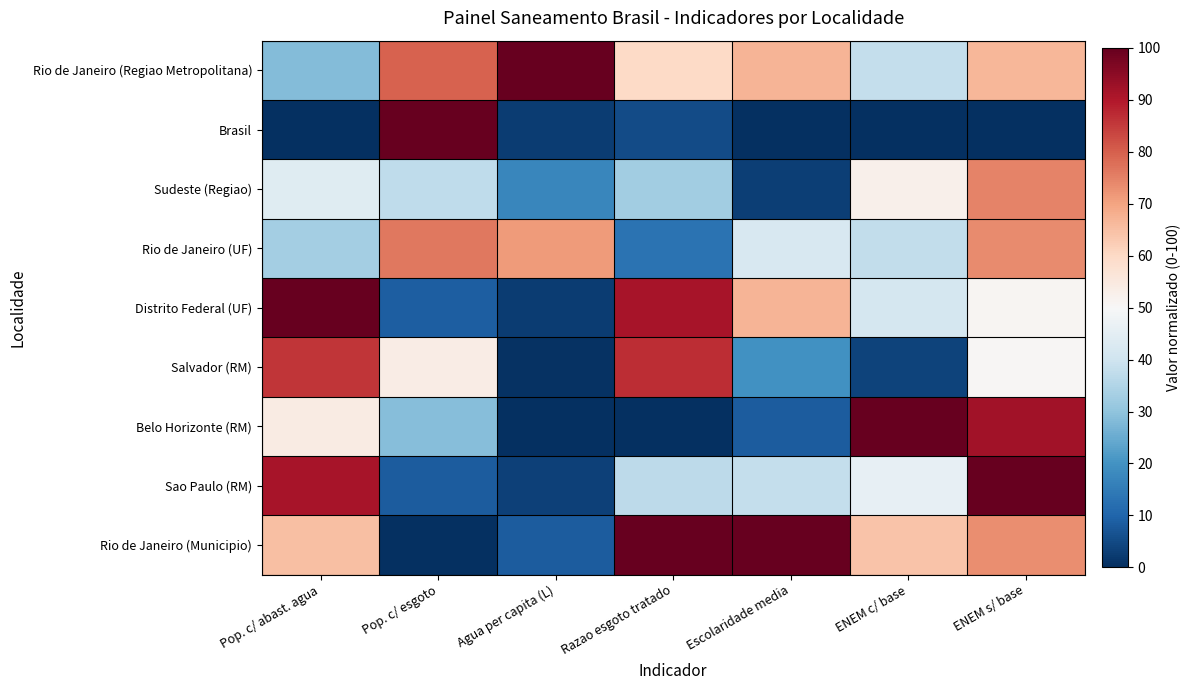

Which has a higher value, Pop. c/ esgoto or Pop. c/ abast. agua?

Pop. c/ esgoto